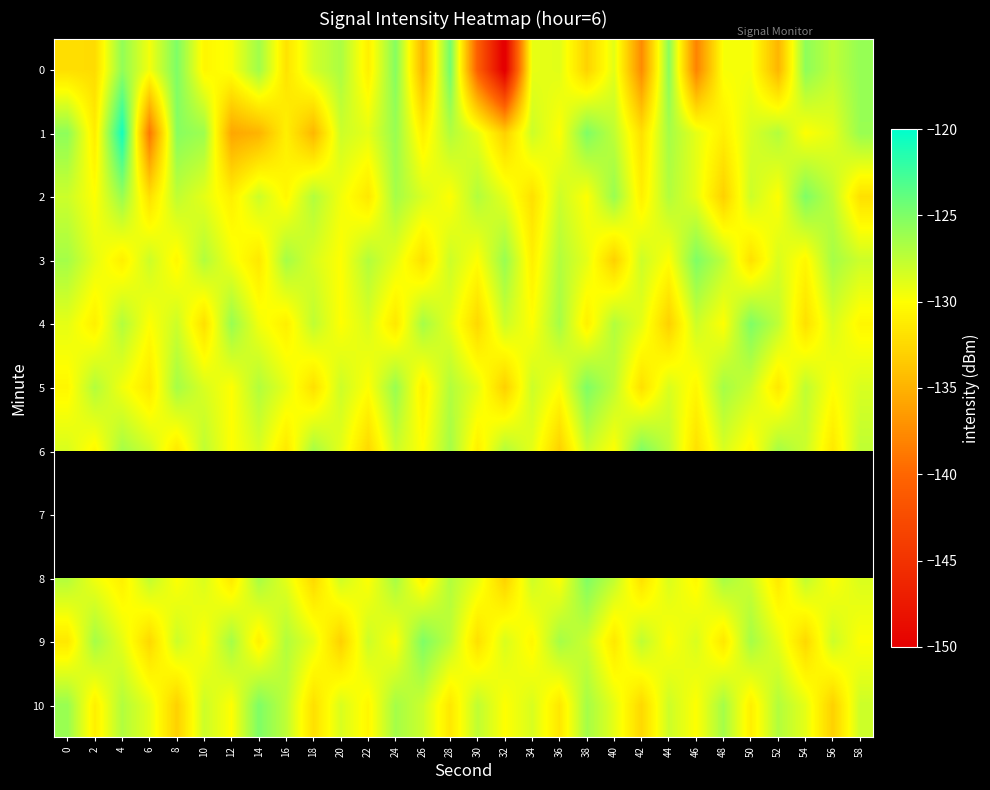

What is the difference between the 0 values at 16 and 34?

2.7